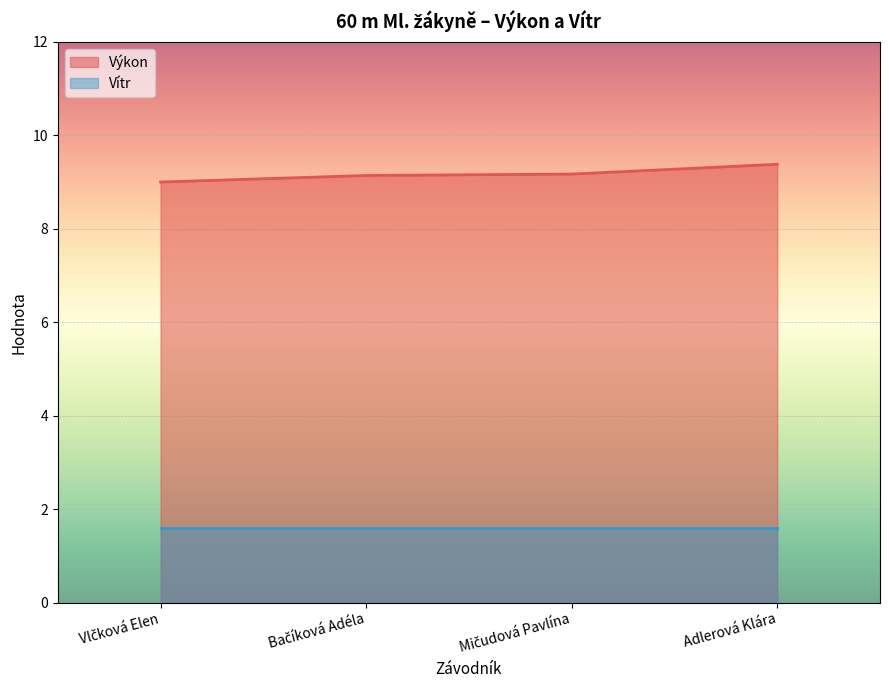

What is the label of the 1st point from the left?

Vlčková Elen